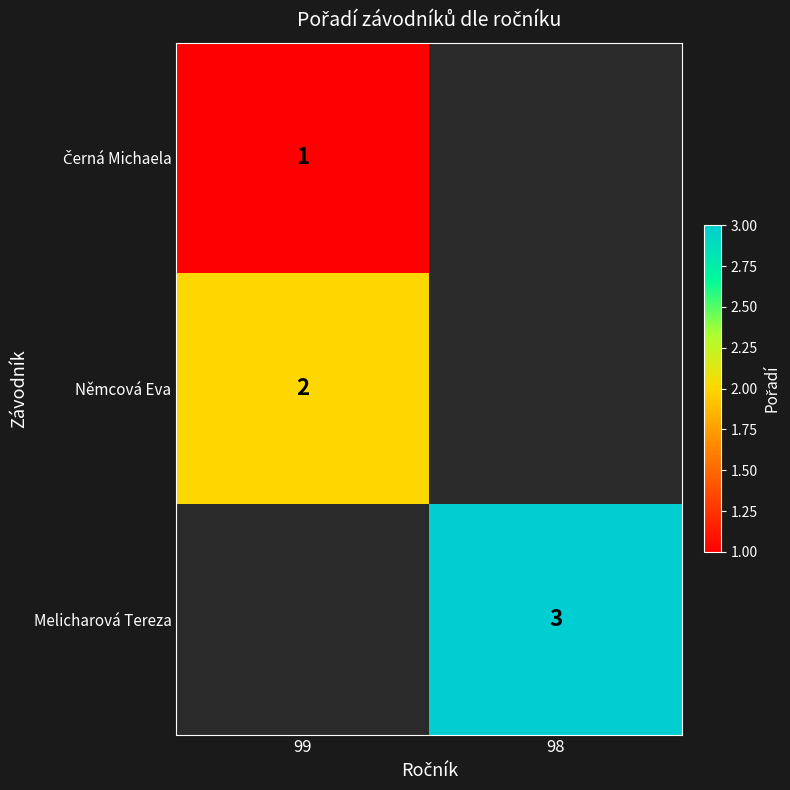

Is it true that Němcová Eva equals 2 at 99?

True